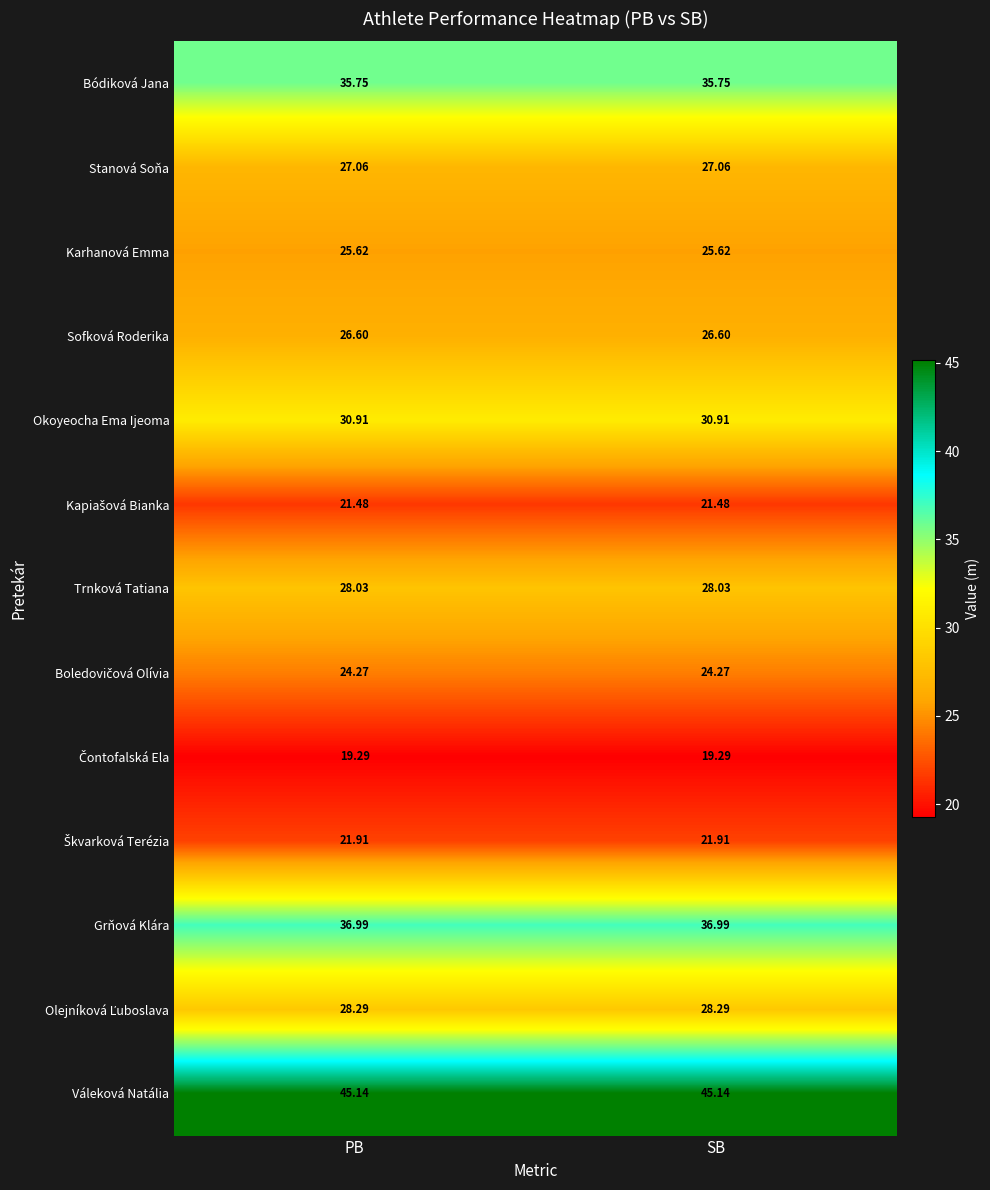

What is the greatest value displayed?

45.1